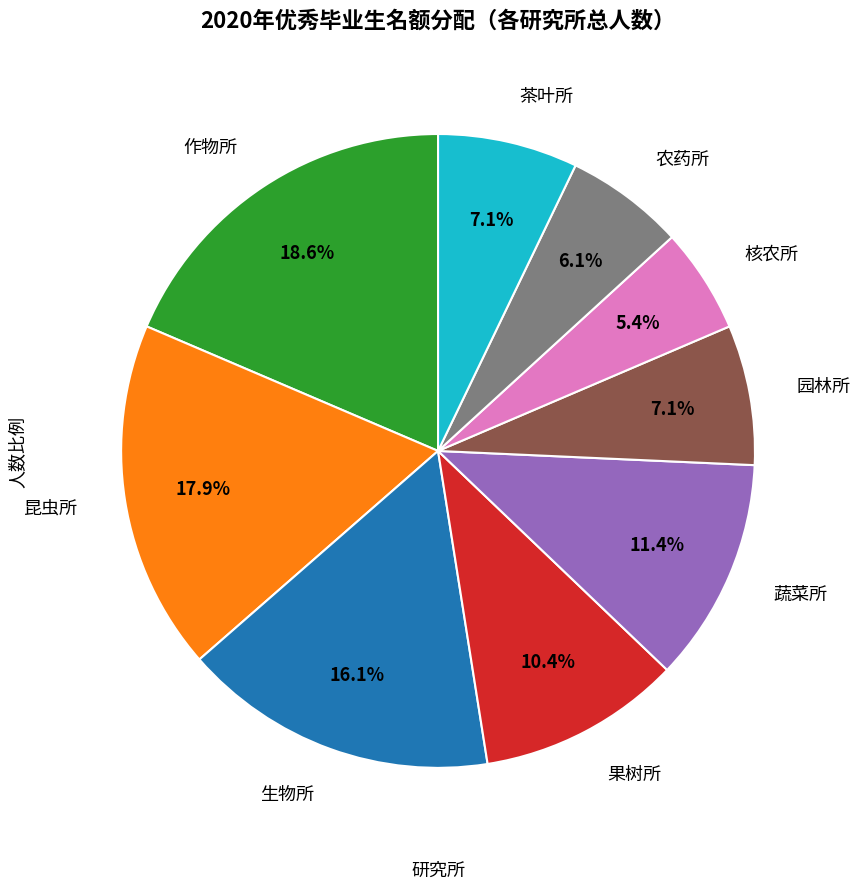

Is there any slice that represents more than half of the pie?

No